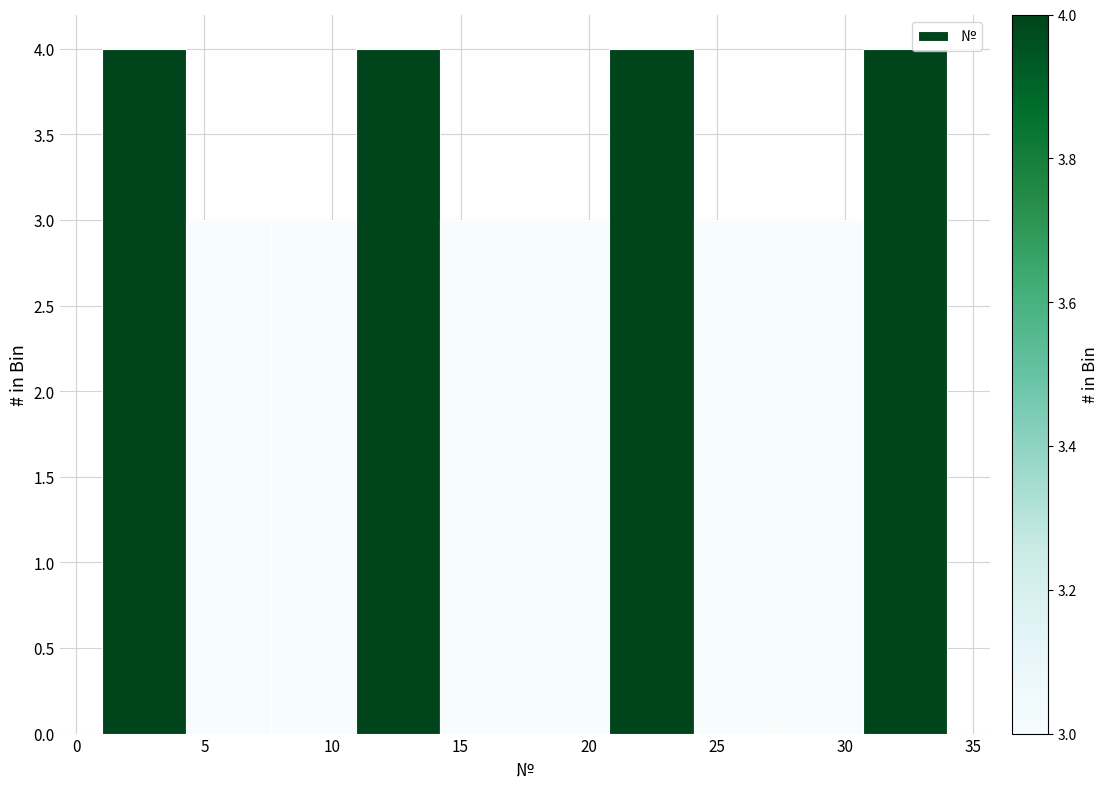

Reading left to right, transcribe this chart: for each bar, give the range it covers on the x-axis and its height. Neither the bar edges nor the heights are printed on the chart, so give them approximately, as read against the axes.

1.0 to 4.3: 4
4.3 to 7.6: 3
7.6 to 10.9: 3
10.9 to 14.2: 4
14.2 to 17.5: 3
17.5 to 20.8: 3
20.8 to 24.1: 4
24.1 to 27.4: 3
27.4 to 30.7: 3
30.7 to 34.0: 4